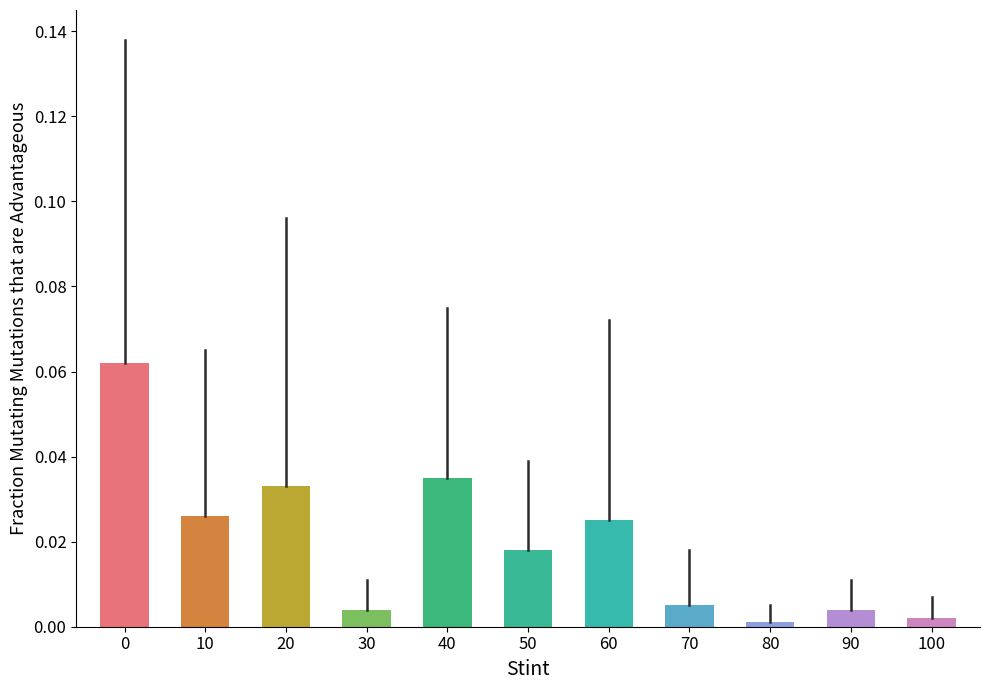

Is it true that the value at 40 is 0.0?

True